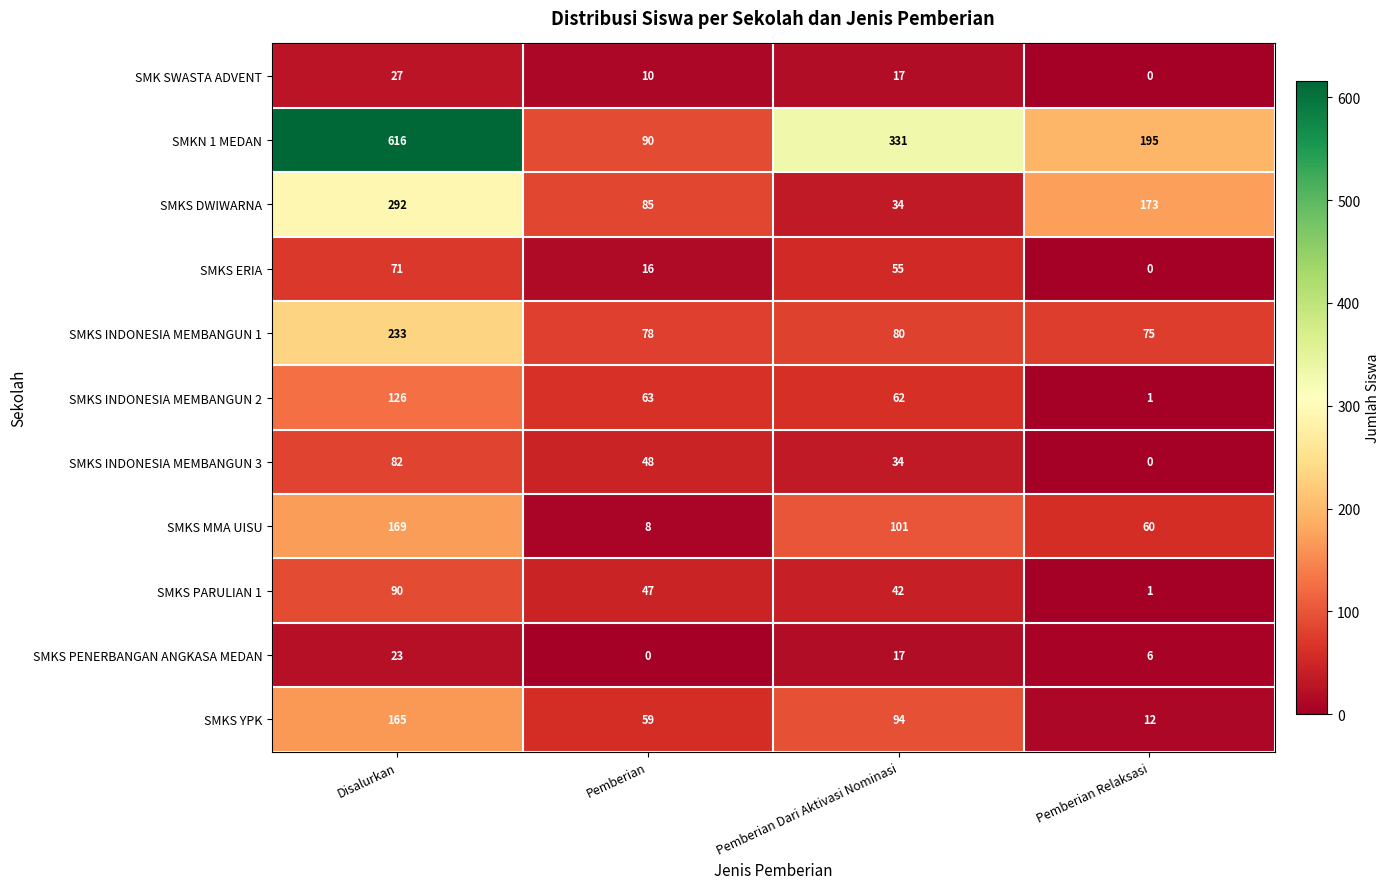

What is the maximum value shown in the chart?

616